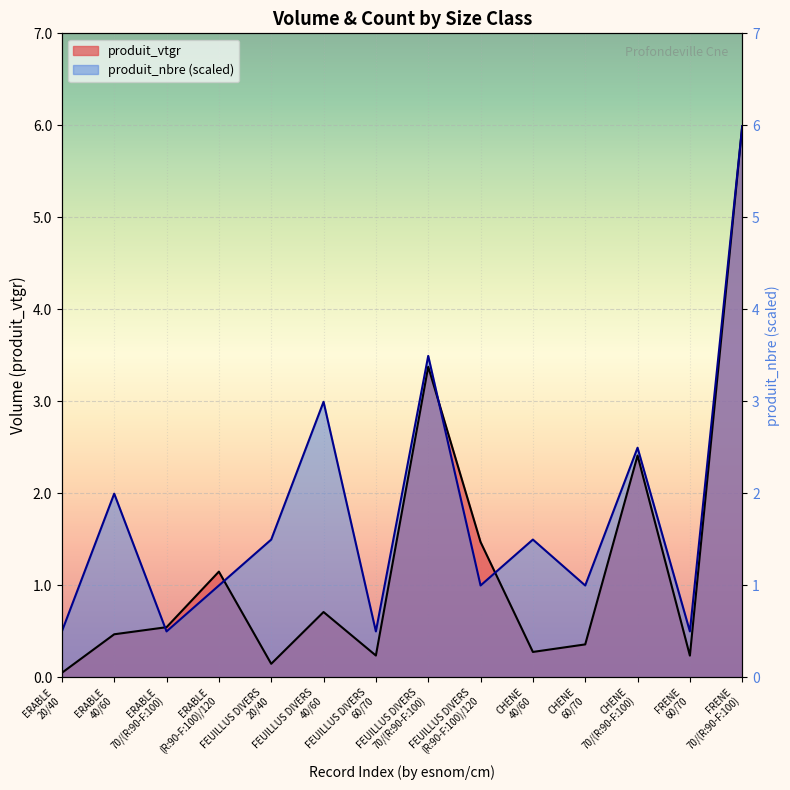

What is the total value across all series at FEUILLUS DIVERS 60/70?

0.7